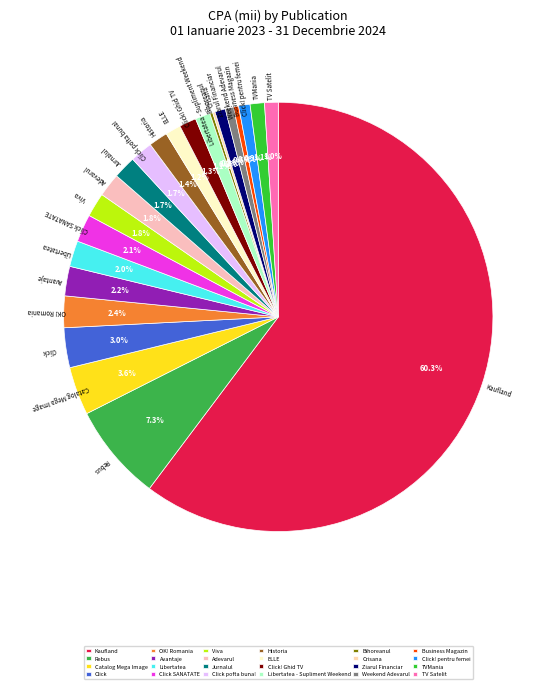

What is the ratio of the value at Avantaje to the value at Click! pentru femei?

2.6